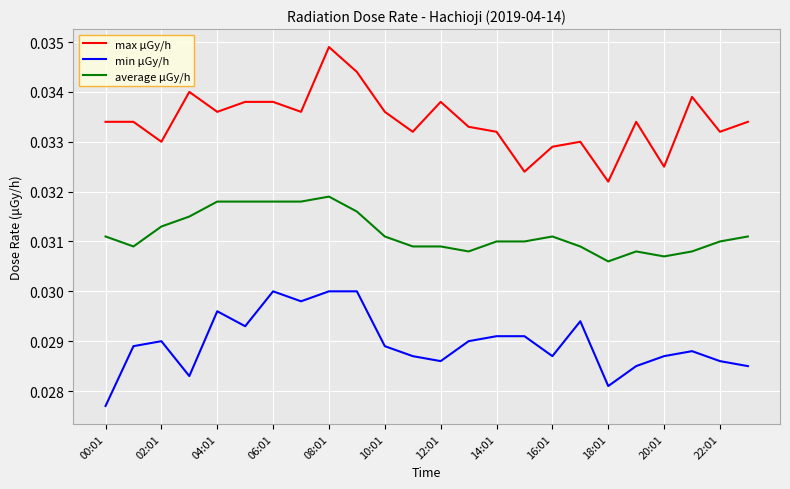

Rank the series by their average value, from highest to lowest.

max μGy/h, average μGy/h, min μGy/h